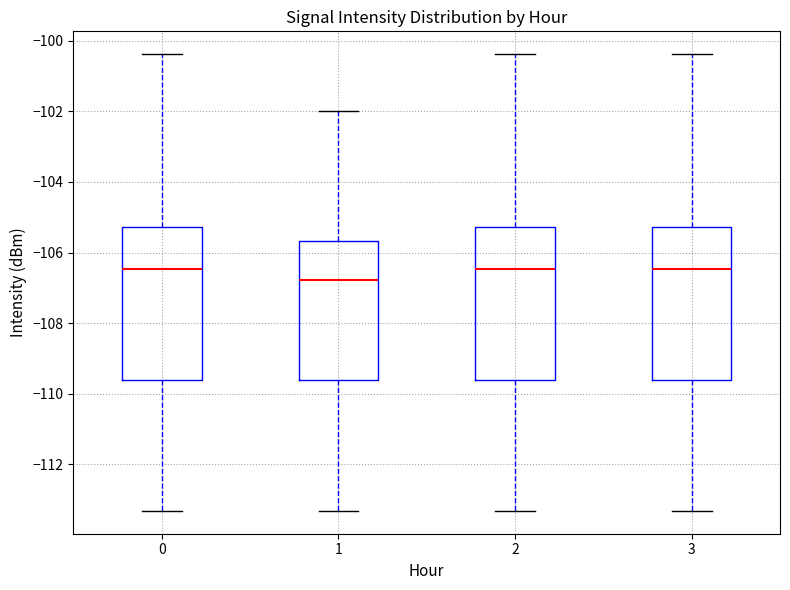

Reading left to right, transcribe this box plot: for each box, give where its median line is, the range the box spans, and where its two whiskers end, as read against the y-axis. The values are not printed on the chart, so give them approximately, as read against the axis.

0: median -106.4, box -109.6 to -105.2, whiskers -113.4 to -100.4
1: median -106.8, box -109.6 to -105.6, whiskers -113.4 to -102.0
2: median -106.4, box -109.6 to -105.2, whiskers -113.4 to -100.4
3: median -106.4, box -109.6 to -105.2, whiskers -113.4 to -100.4